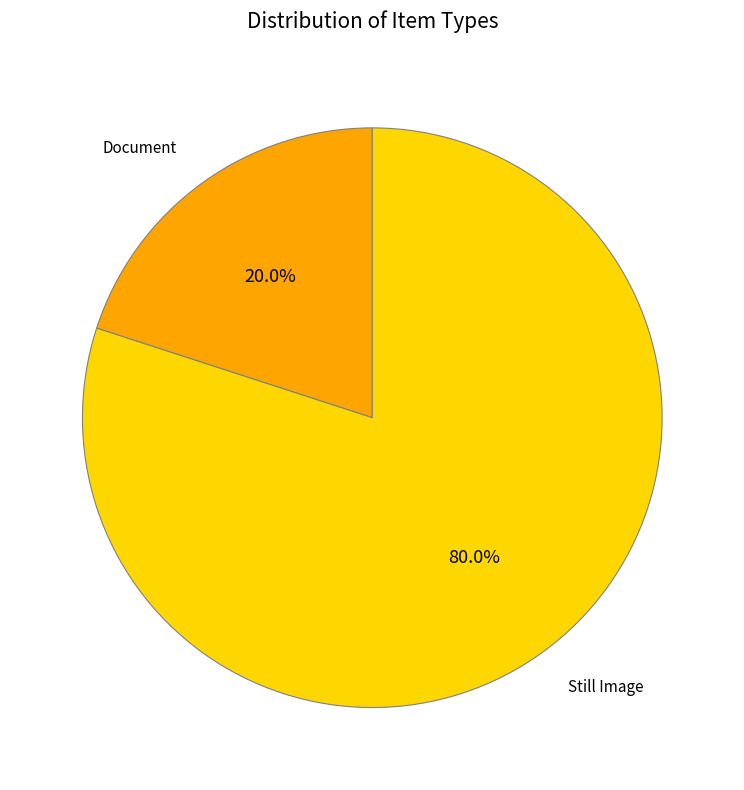

The Document slice represents 1% of the pie. True or false?

False